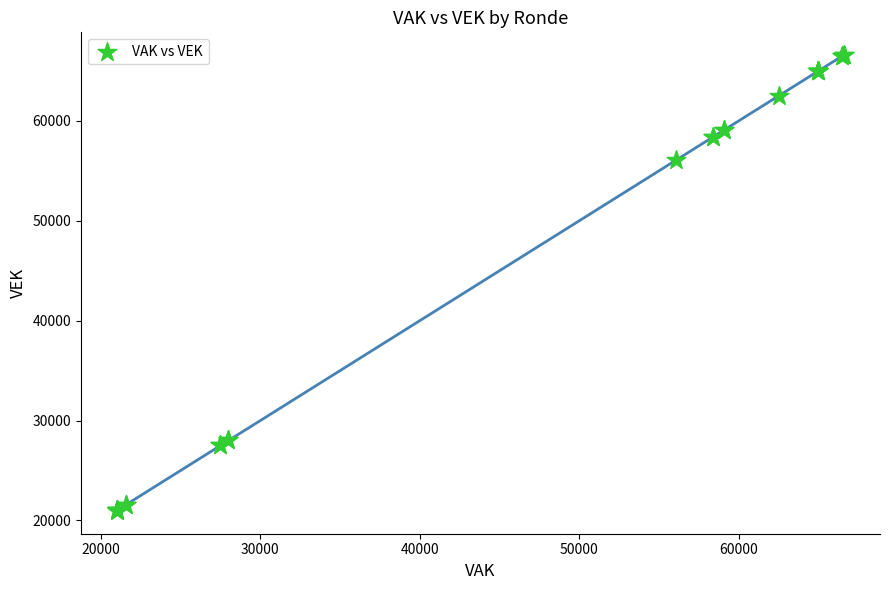

What Y value in the scatter plot is closest to 43772?

56104